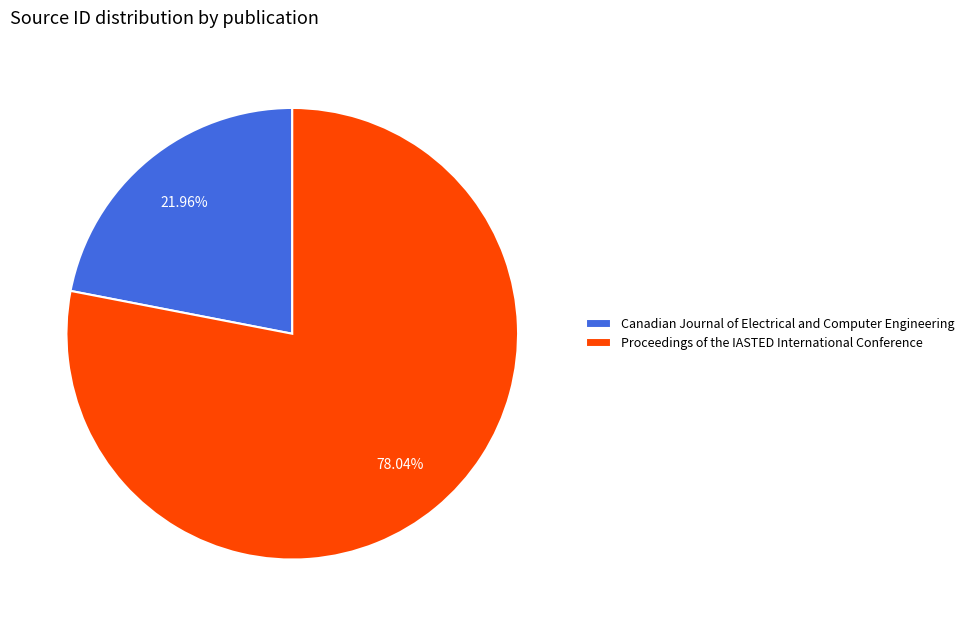

Which category accounts for the majority?

Proceedings of the IASTED International Conference